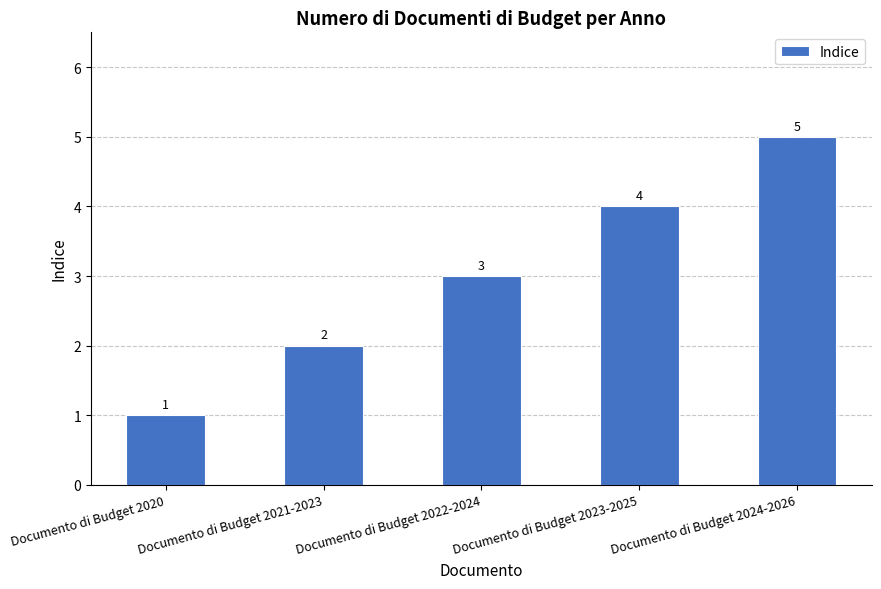

True or false: the data shows 5 at Documento di Budget 2024-2026.

True